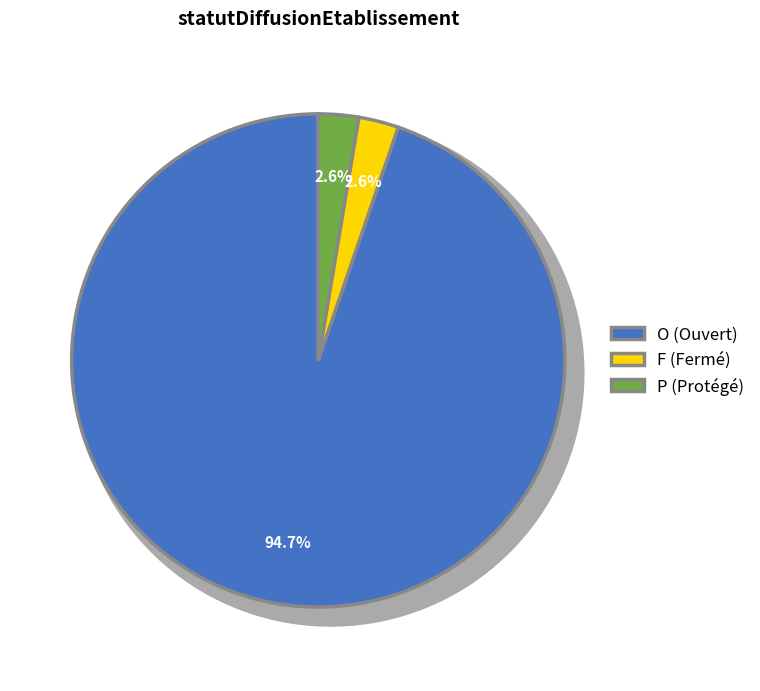

Between F and O, which is larger?

O